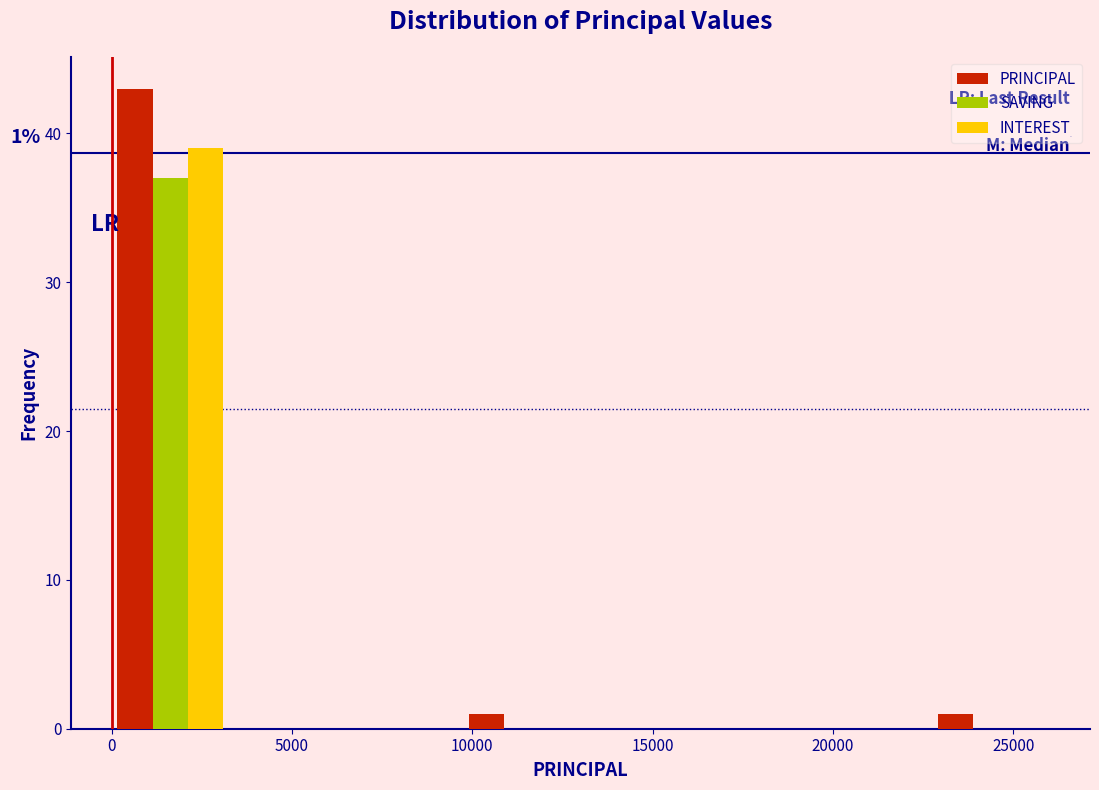

In the SAVING series, which range on the x-axis has the tallest bar?

0 to 3250